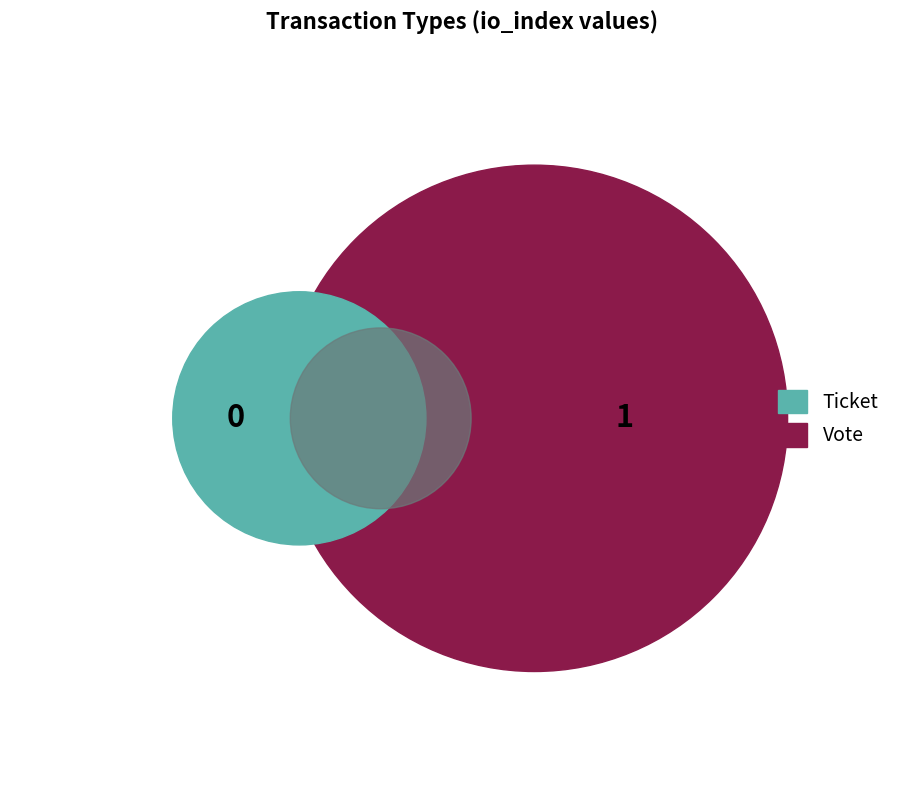

Rank the categories by value from highest to lowest.

Vote, Ticket